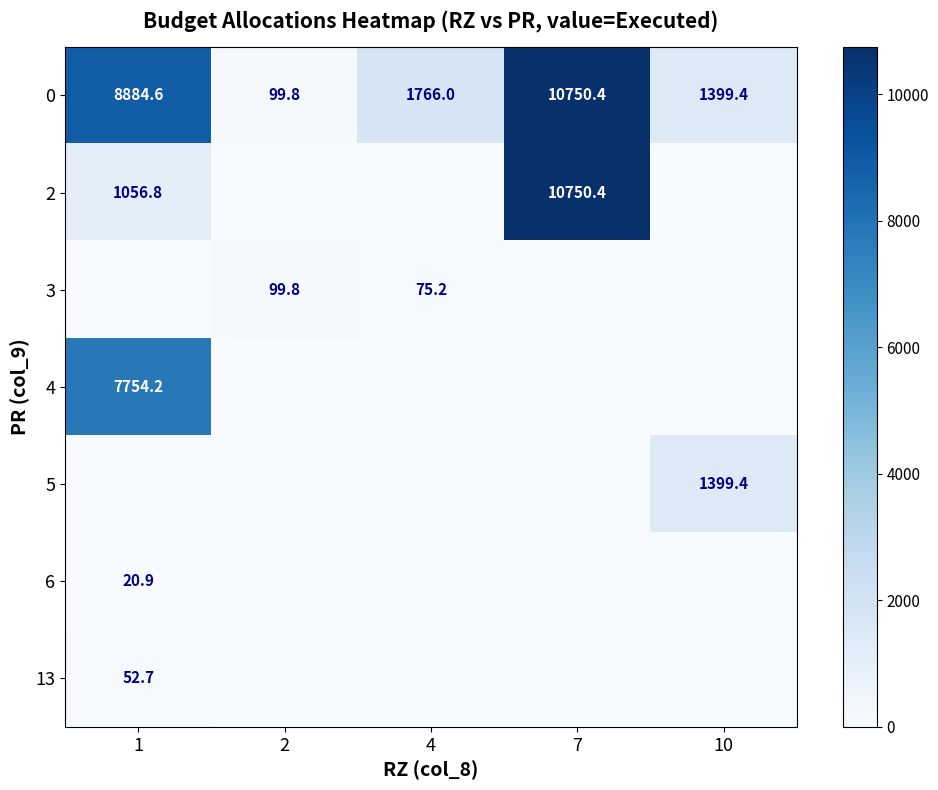

Is it true that 3 equals 75.2 at 4?

True